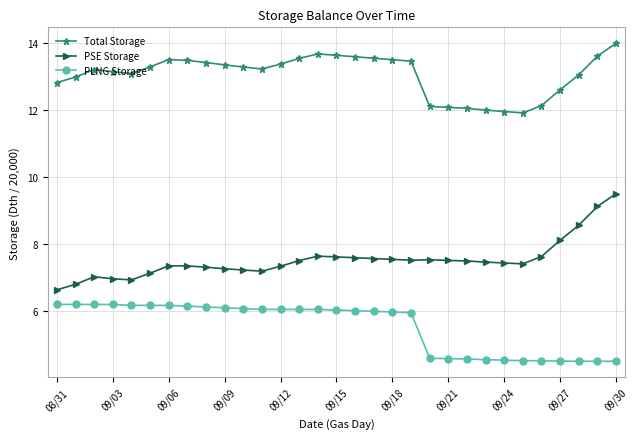

How many lines are shown in the chart?

3